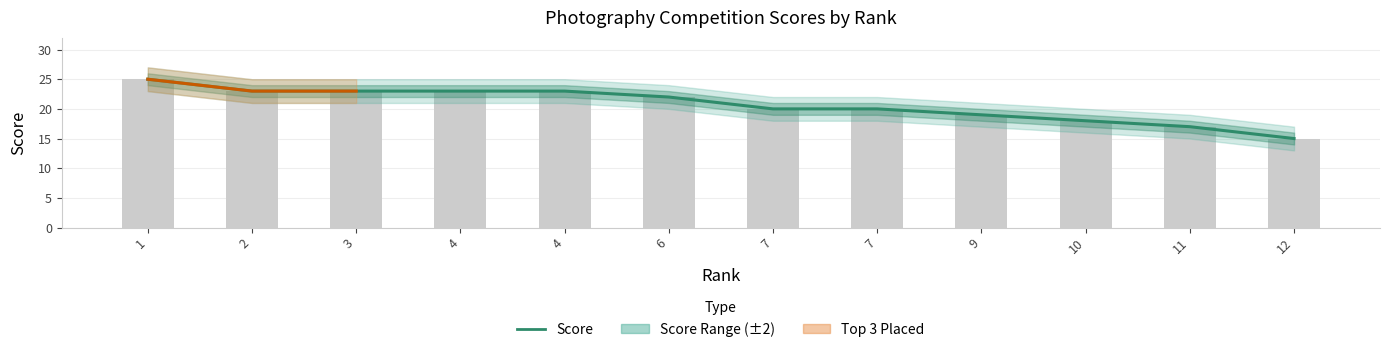

Where is the data nearest to the value 20?

7